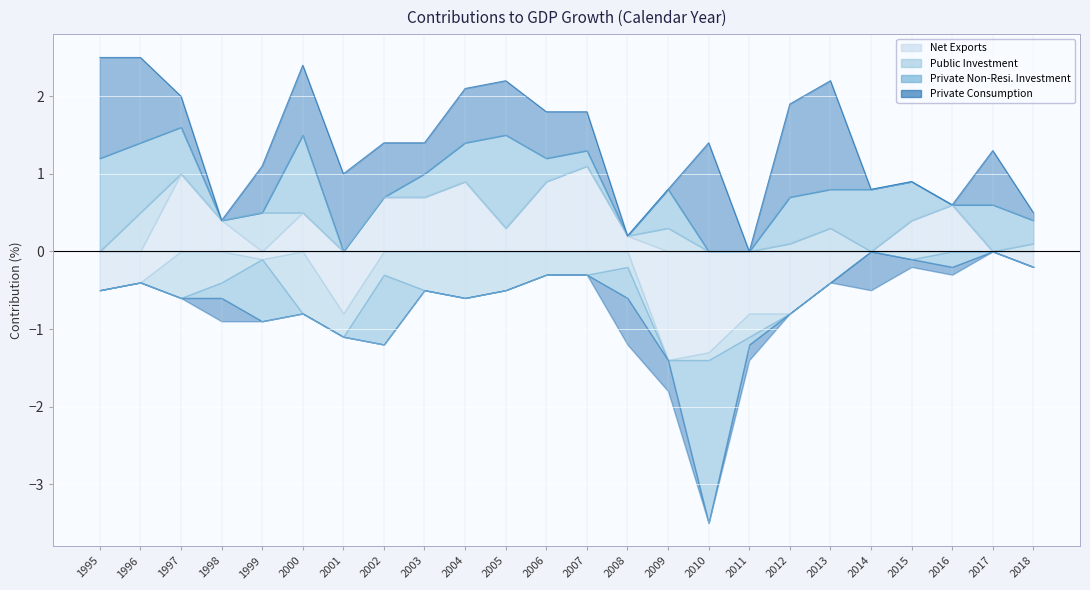

What is the sum of the Private Non-Resi. Investment values at 2007 and 2003?

0.5